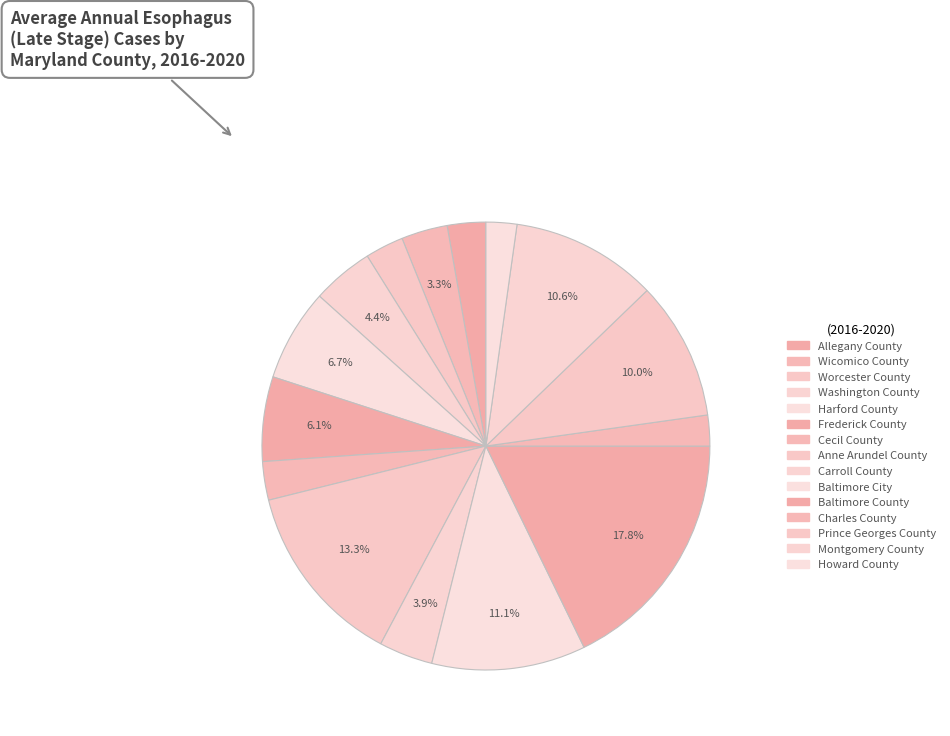

To the nearest percent, what portion does Worcester County represent?

3%